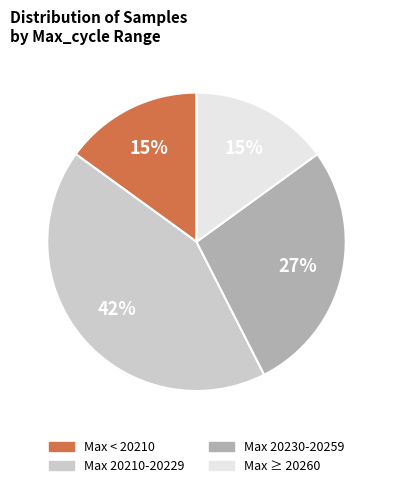

Does any single category account for the majority?

No